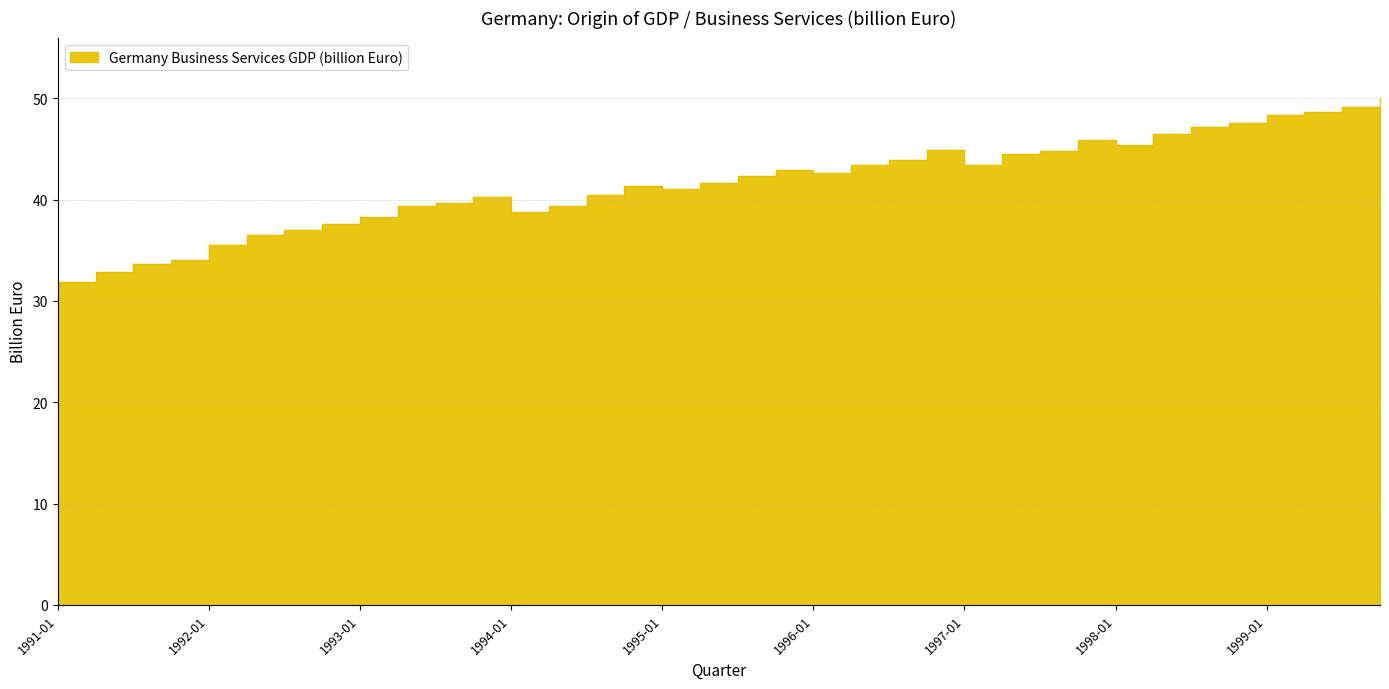

Which has a higher value, 1995-04 or 1994-01?

1995-04